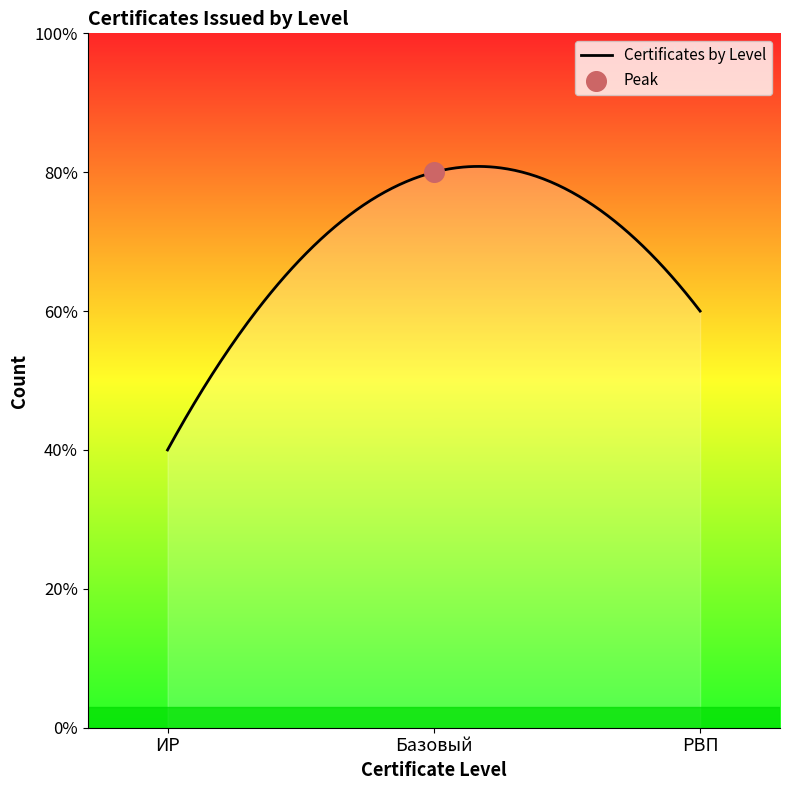

Which has a higher value, Базовый or ИР?

Базовый